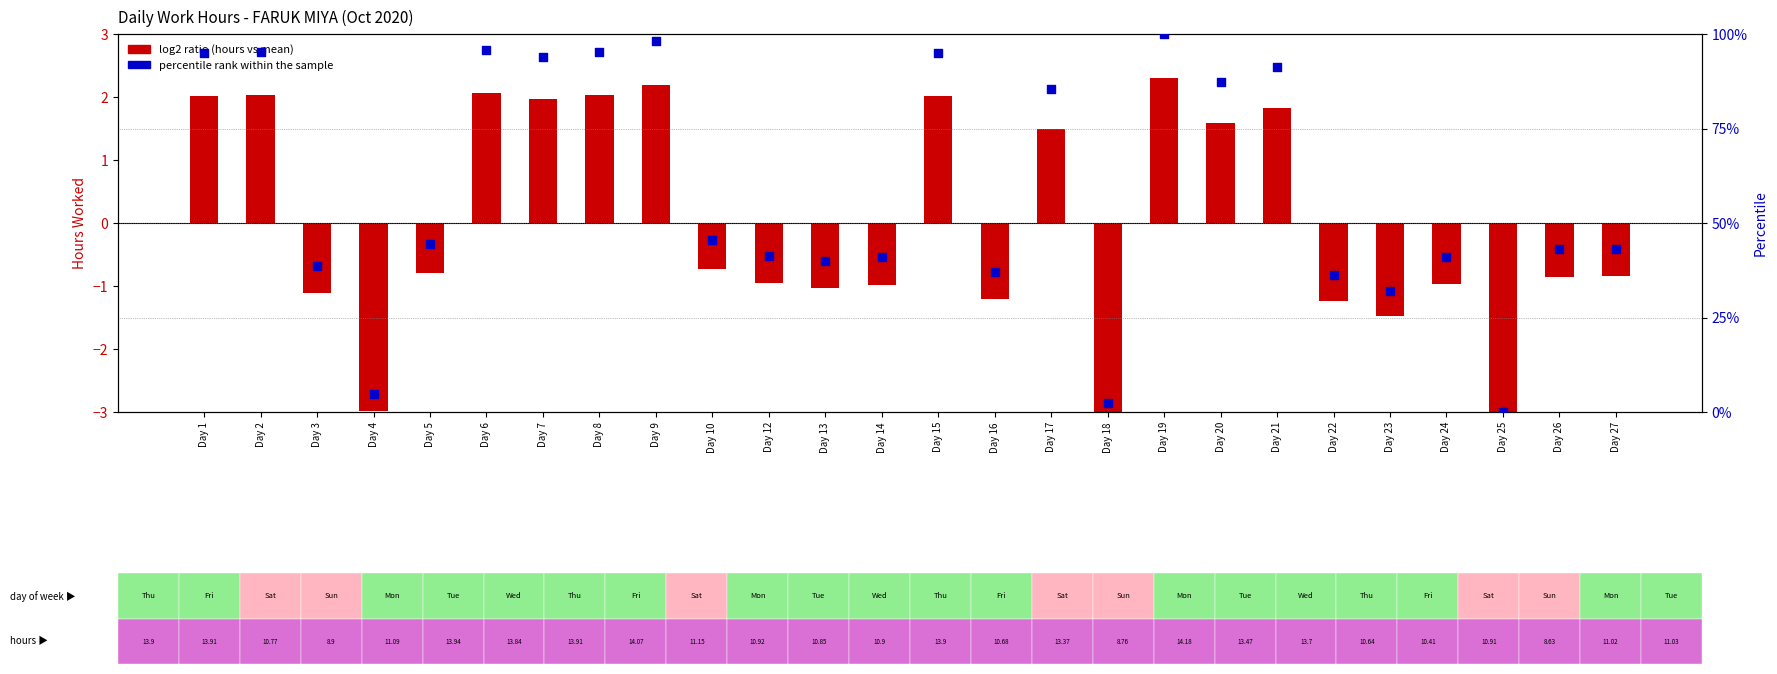

Which series has the largest Y range (max minus min)?

percentile rank within the sample